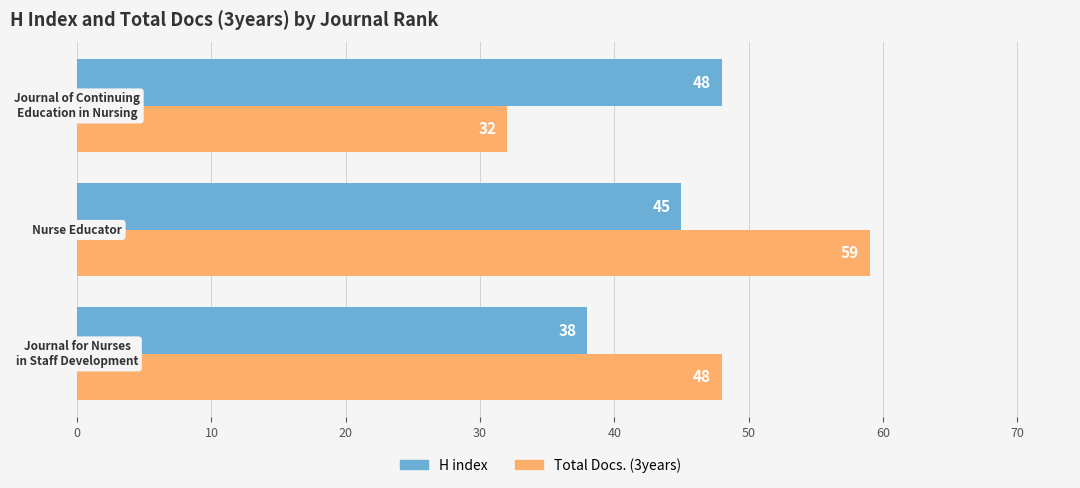

At how many categories does at least one series exceed 46?

3